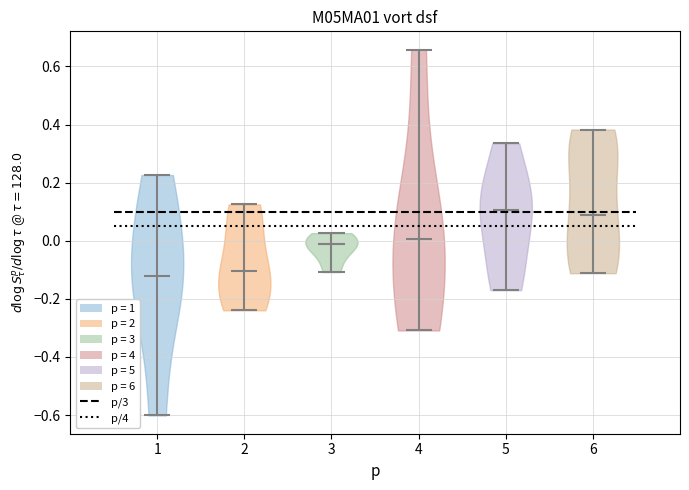

What is the highest point the violin at x = 1 reaches on the y-axis? The values are not printed on the chart, so give them approximately, as read against the axis.

0.22